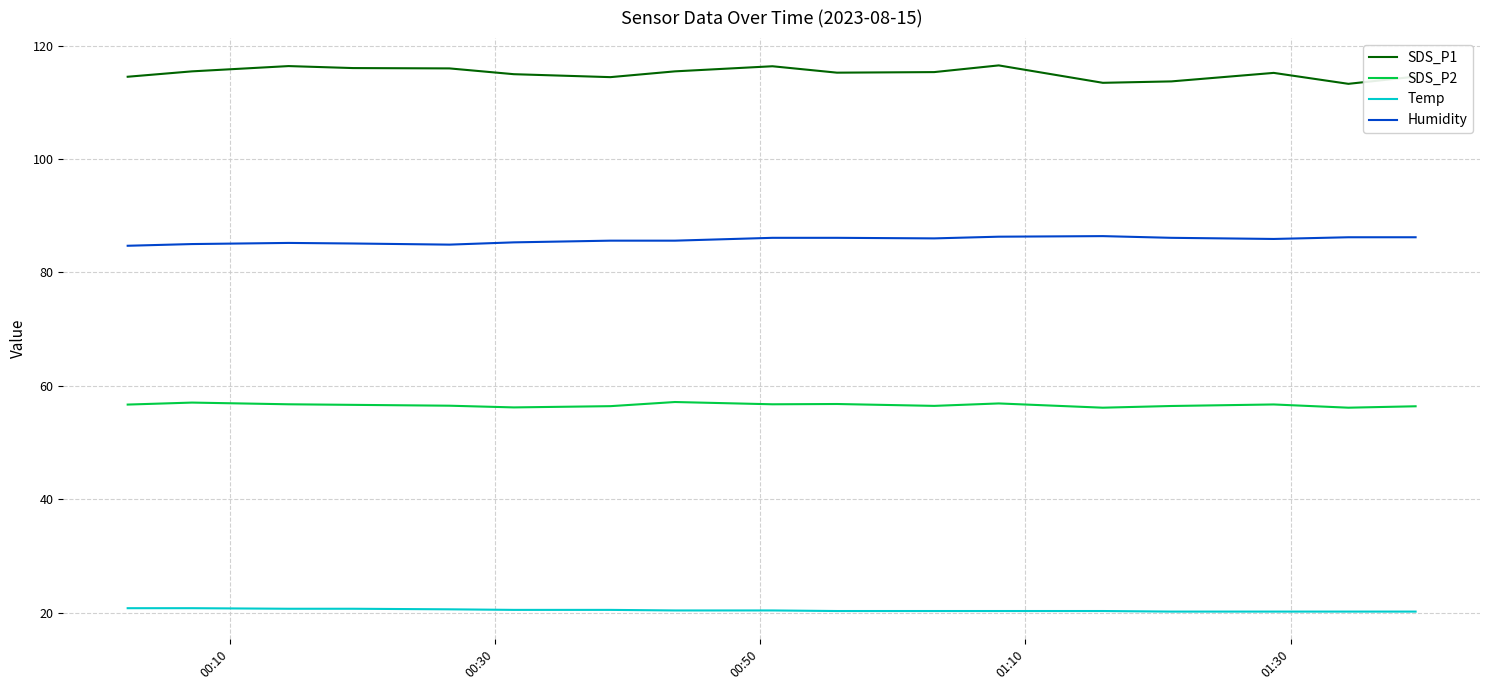

Rank the series by their average value, from lowest to highest.

Temp, SDS_P2, Humidity, SDS_P1